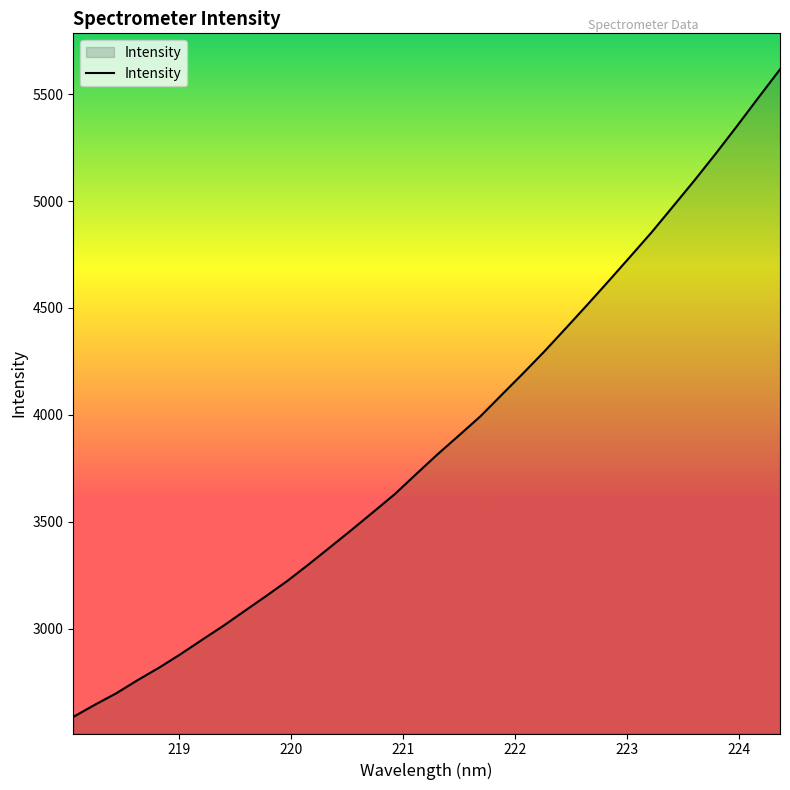

What is the smallest value displayed?

2587.4